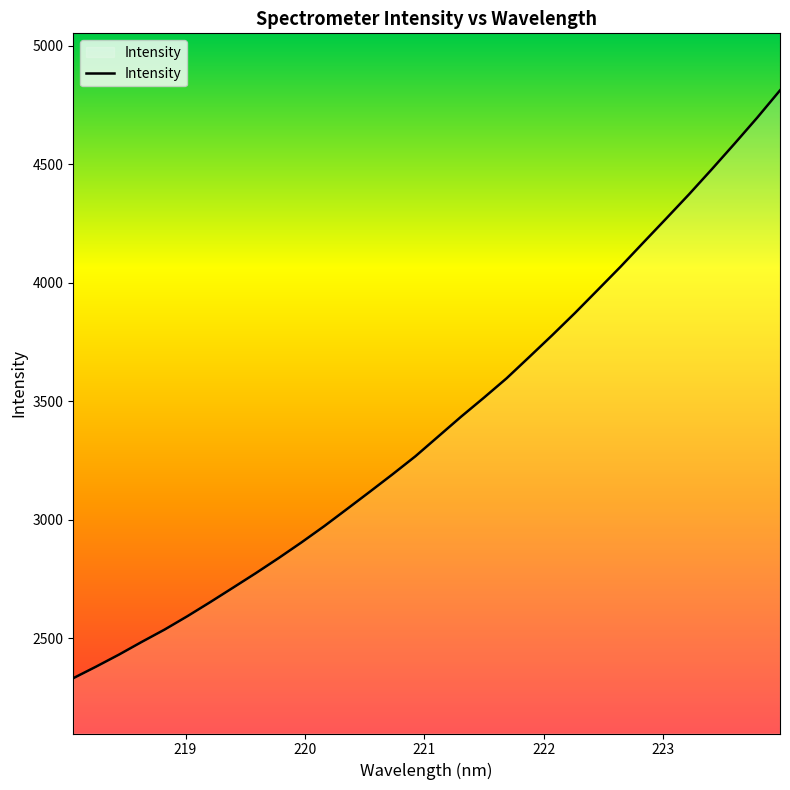

What is the maximum value shown in the chart?

4811.7